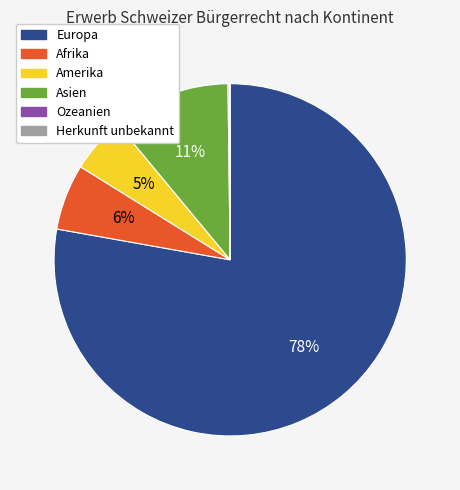

Between Europa and Afrika, which is larger?

Europa